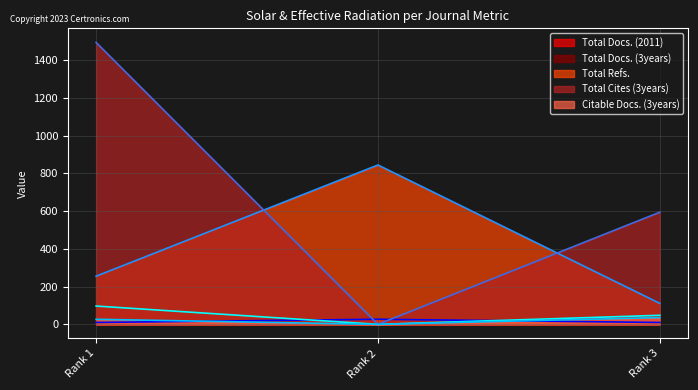

How many lines are shown in the chart?

5